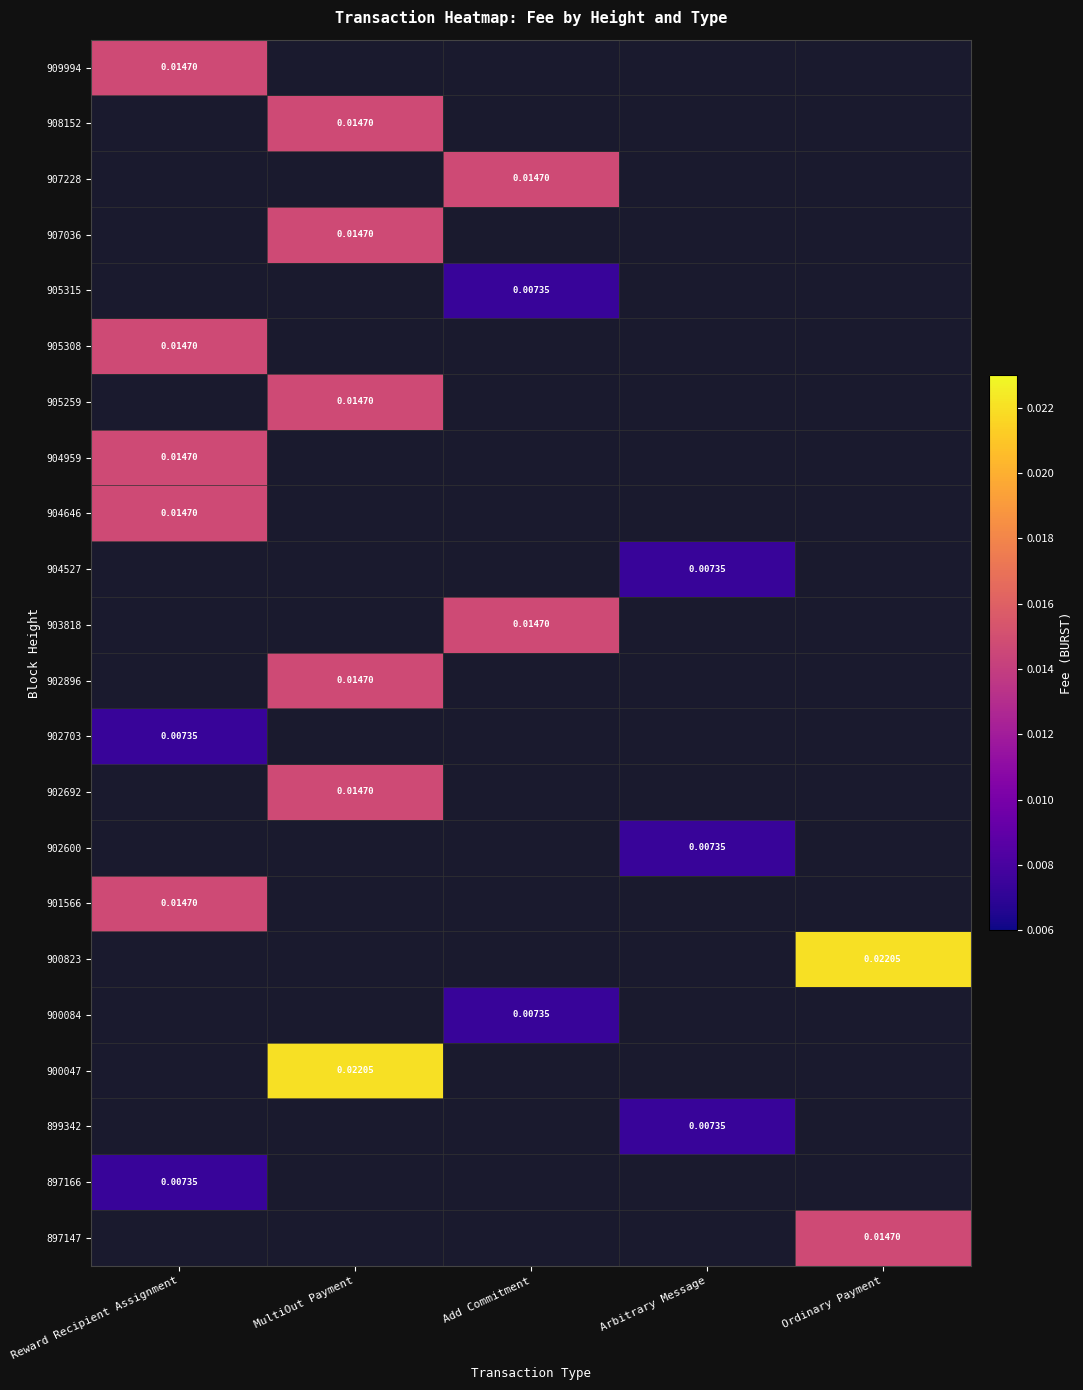

At Add Commitment, list the series in order from largest to smallest.

897147, 897166, 899342, 900047, 900084, 900823, 901566, 902600, 902692, 902703, 902896, 903818, 904527, 904646, 904959, 905259, 905308, 905315, 907036, 907228, 908152, 909994